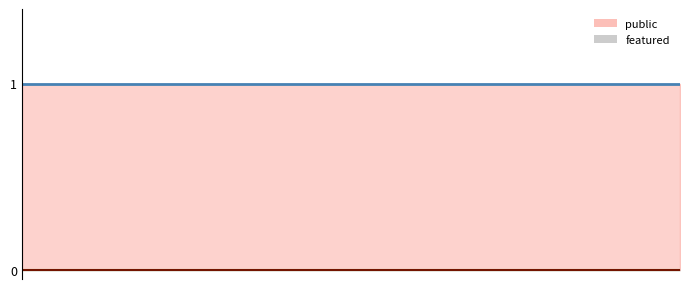

Which series has the largest range (max minus min)?

public